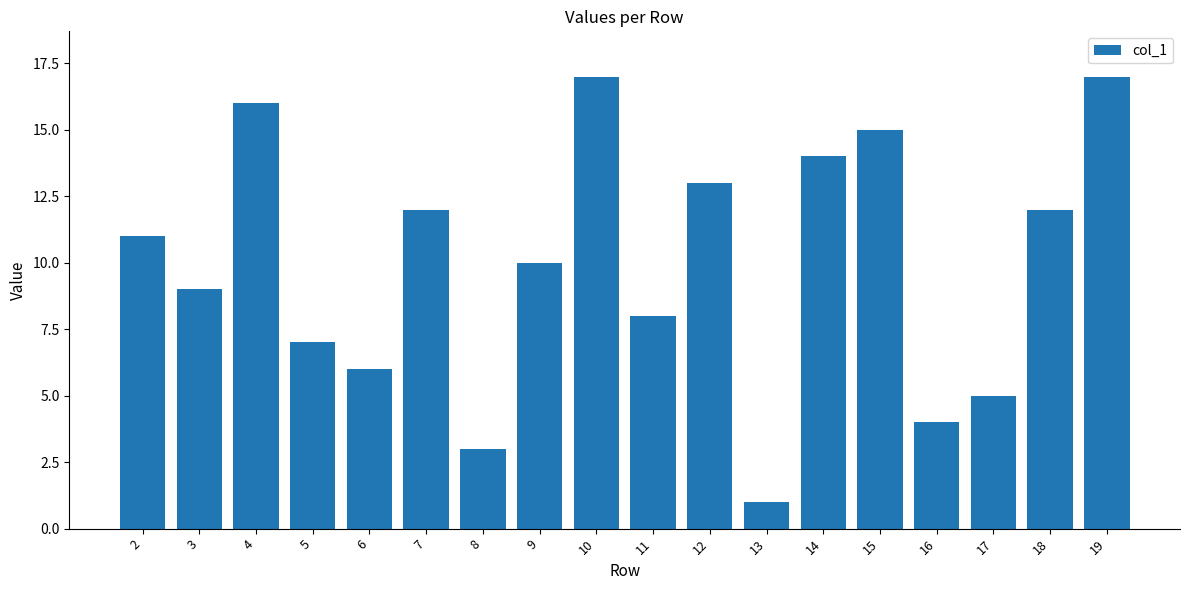

What is the sum of the values at 8 and 14?

17